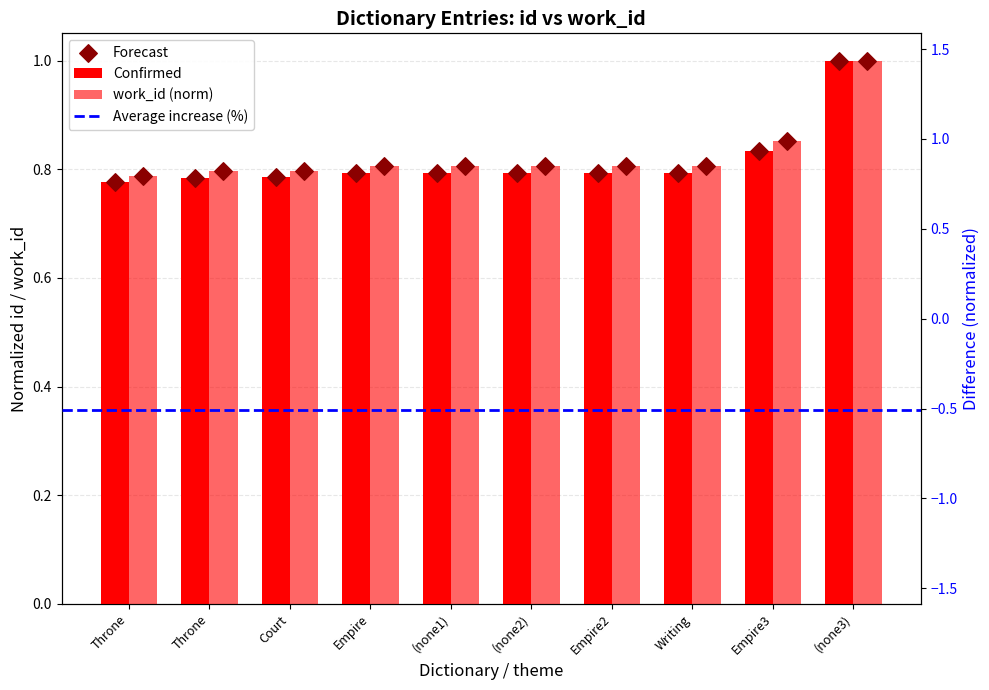

What is the total value across all series at Writing
2012-04-03?

1.6